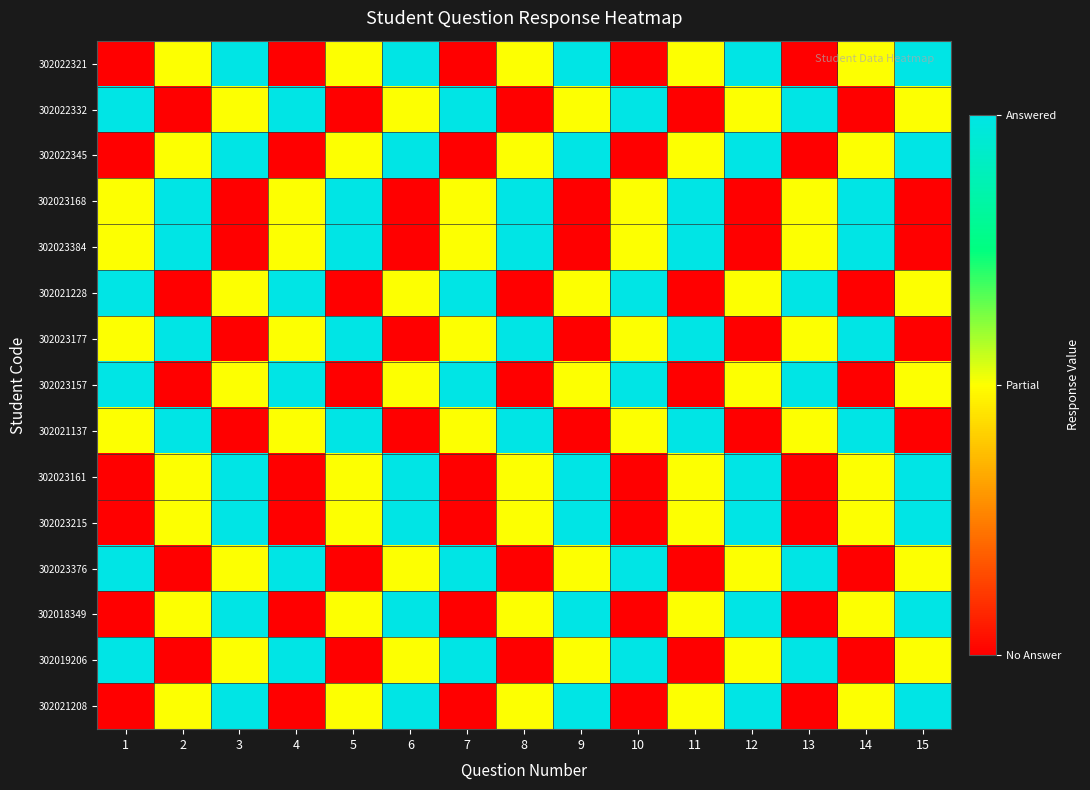

How many series are shown in this chart?

15